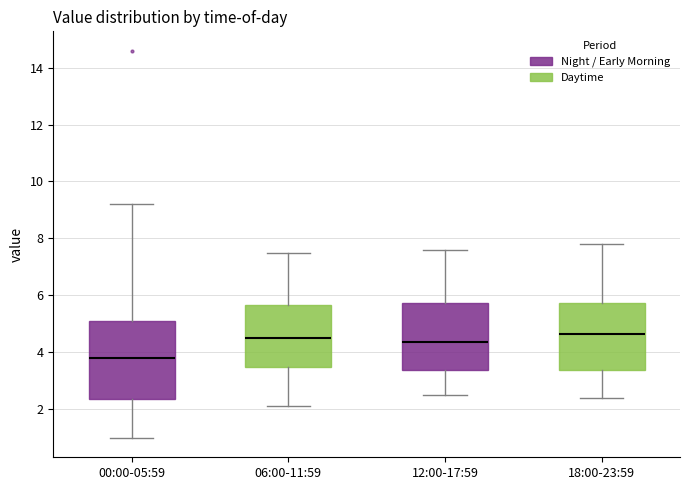

Reading left to right, read every box against the y-axis: the position of its median line, the range the box covers, and the ends of its whiskers. The values are not printed on the chart, so give them approximately, as read against the axis.

00:00-05:59: median 3.8, box 2.4 to 5.0, whiskers 1.0 to 9.2
06:00-11:59: median 4.6, box 3.4 to 5.6, whiskers 2.2 to 7.6
12:00-17:59: median 4.4, box 3.4 to 5.8, whiskers 2.6 to 7.6
18:00-23:59: median 4.6, box 3.4 to 5.8, whiskers 2.4 to 7.8